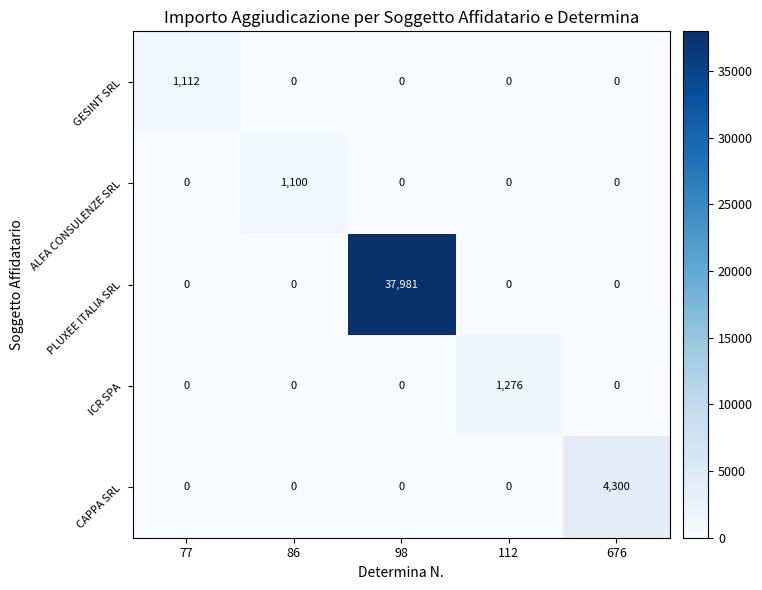

What is the highest value of the PLUXEE ITALIA SRL series?

37981